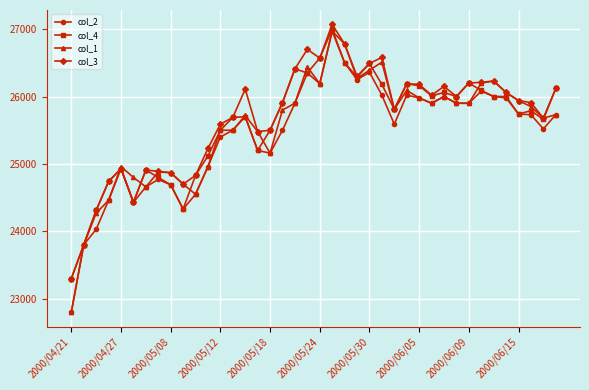

At how many categories does at least one series exceed 23236?

40